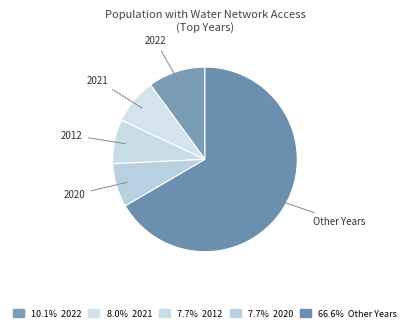

What is the largest slice in the pie chart?

Other Years